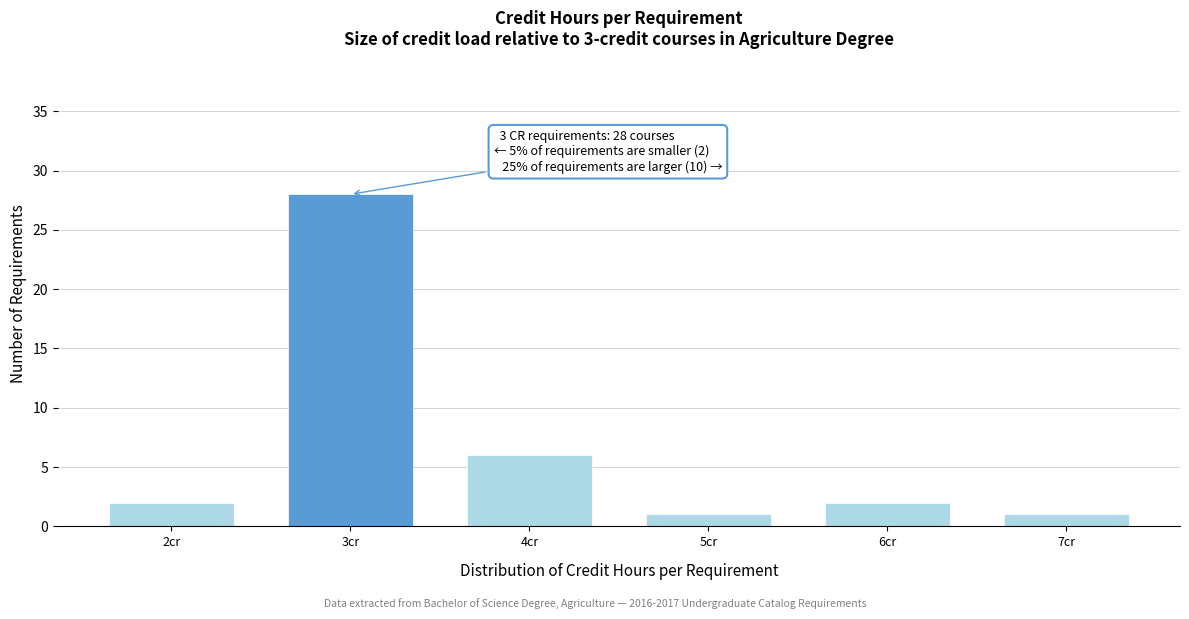

Reading left to right, list all the values displayed in this chart.

2	28	6	1	2	1